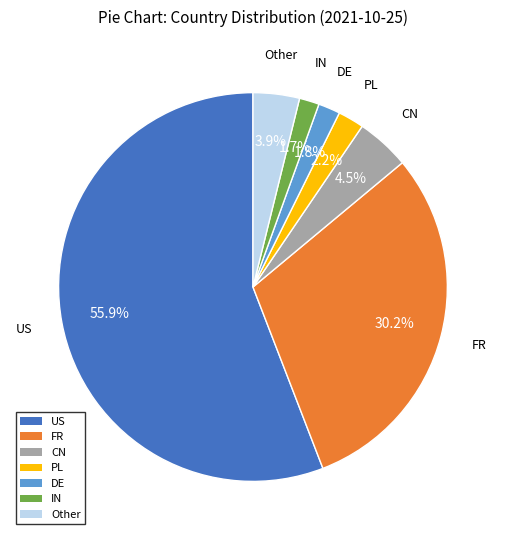

What percentage do FR and CN together represent?

34.6%